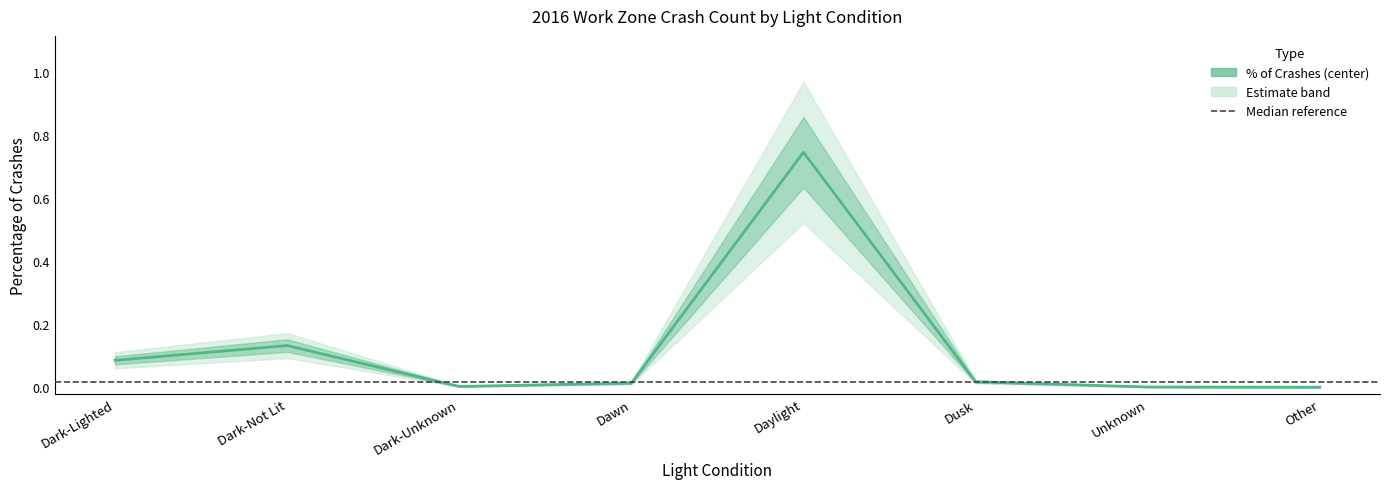

True or false: there are more than 2 points higher than both neighbors.

False